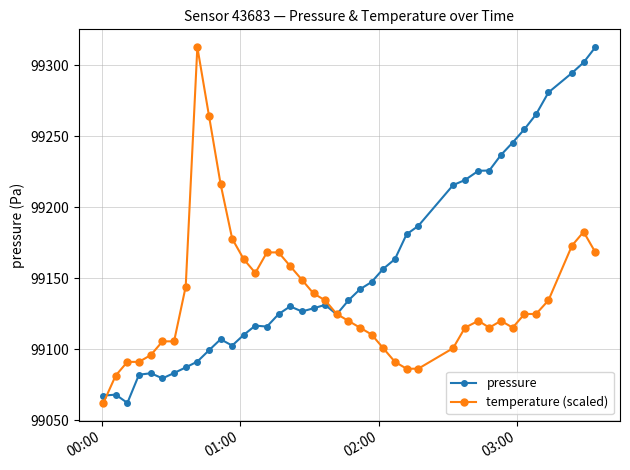

True or false: pressure has more than 2 points higher than both neighbors.

True